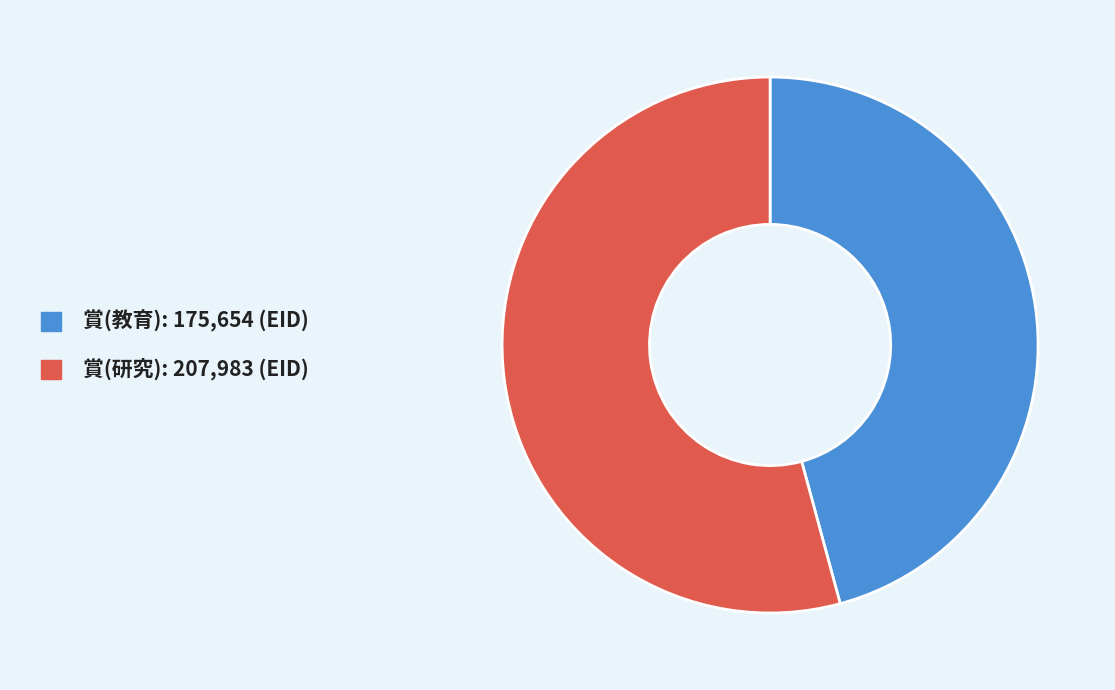

Combined, do 賞(研究) and 賞(教育) account for over 50%?

Yes